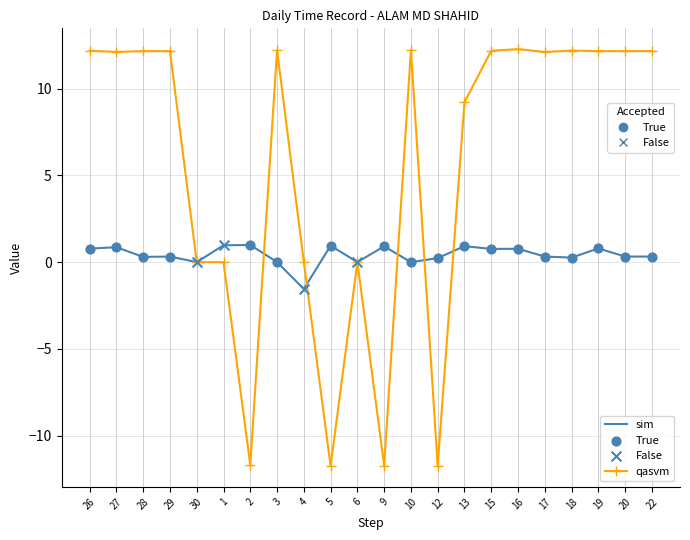

What is the spread (max minus min) of values at 2?

12.7